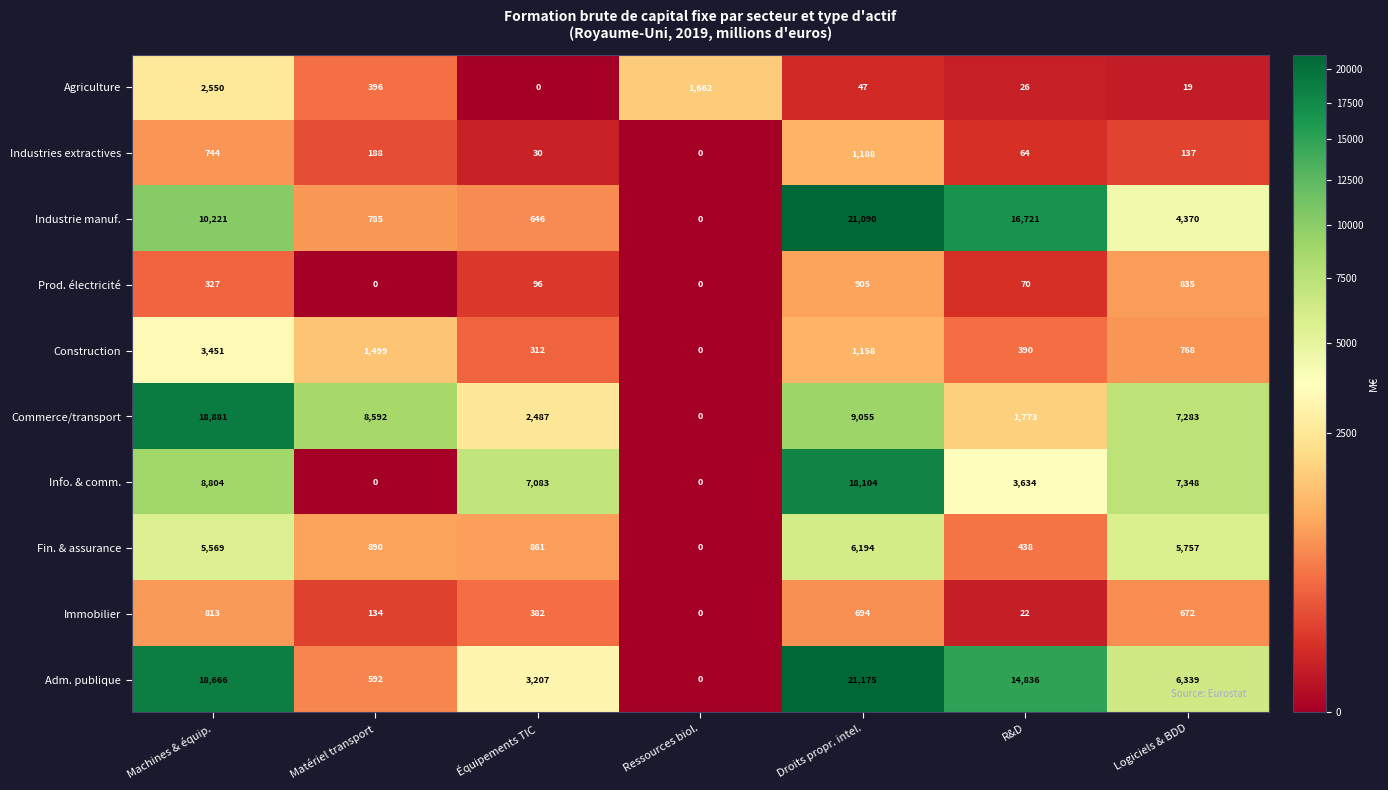

What is the greatest value displayed?

21175